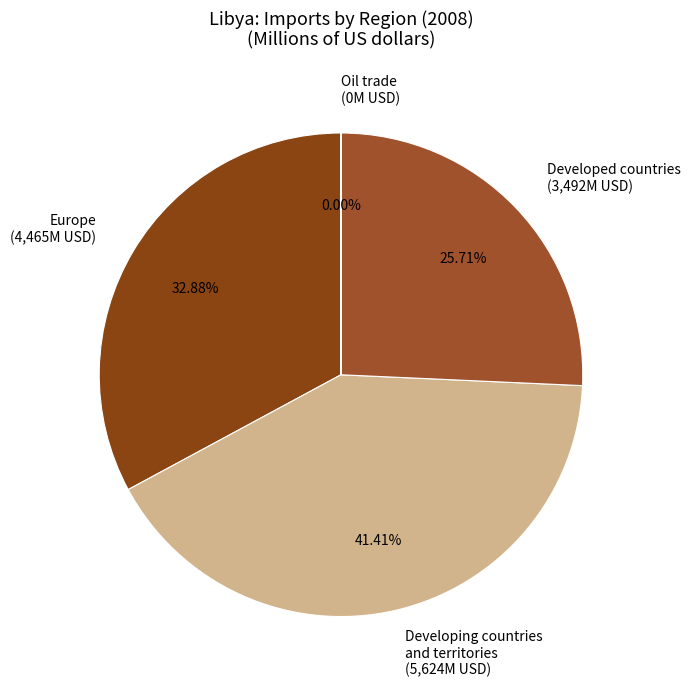

Combined, do Developed countries (3,492M USD) and Europe (4,465M USD) account for over 50%?

Yes